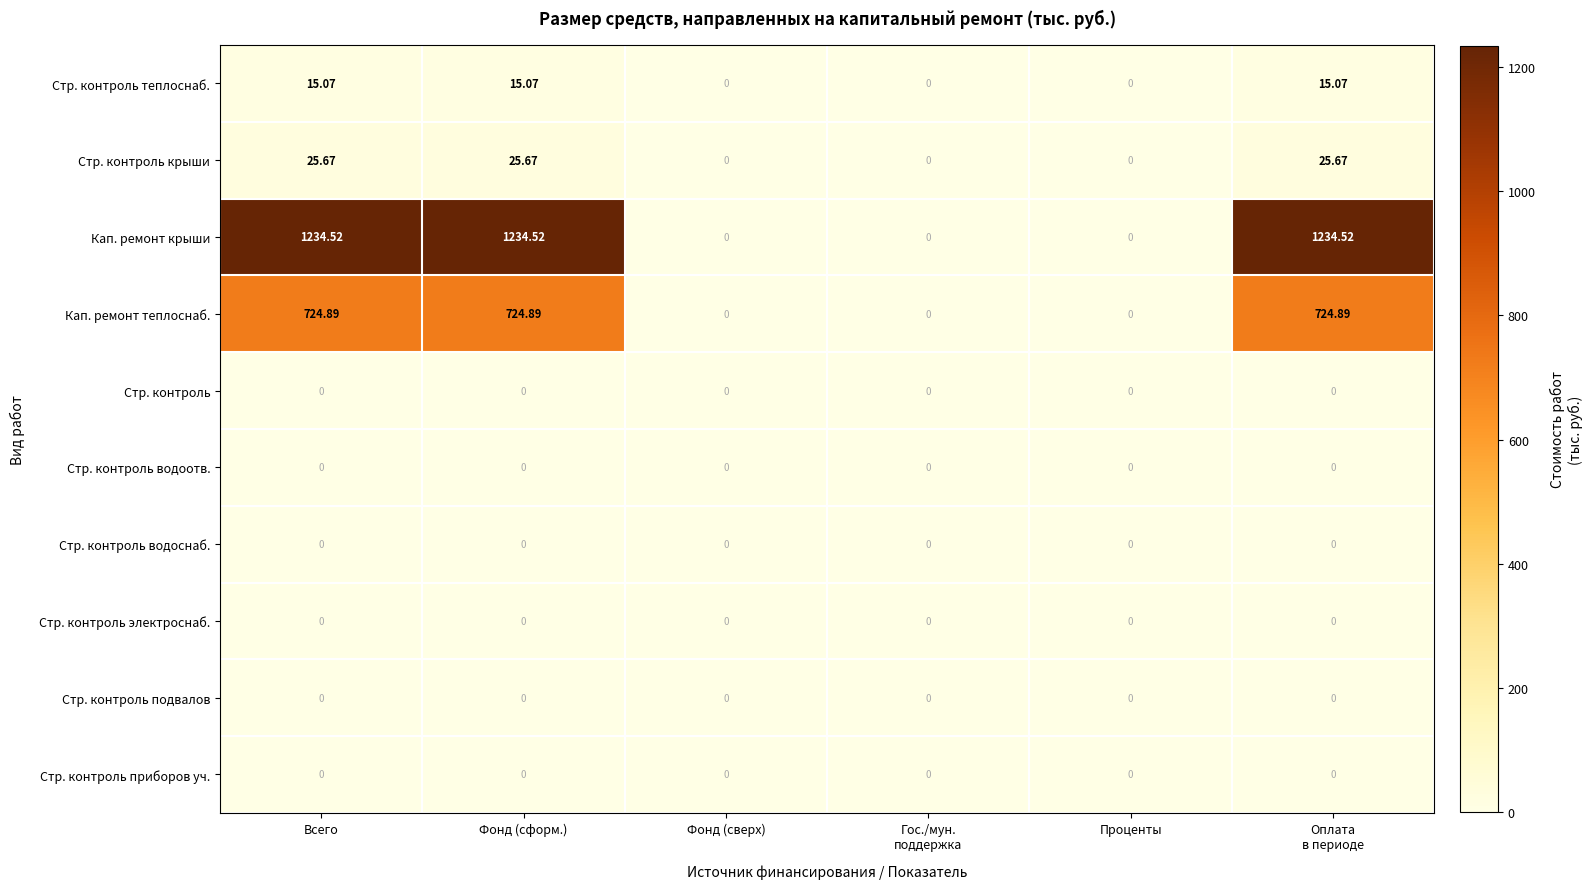

Which series has the largest total across all categories?

Кап. ремонт крыши